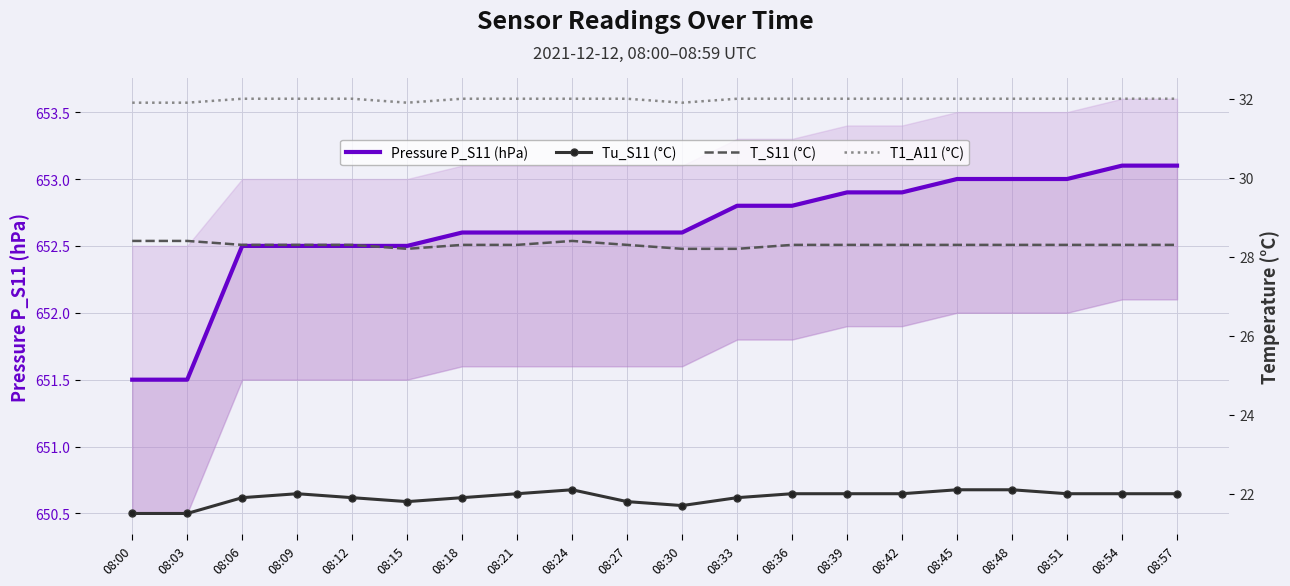

What is the value of the Pressure P_S11 (hPa) point at the 7th from the left?

652.6